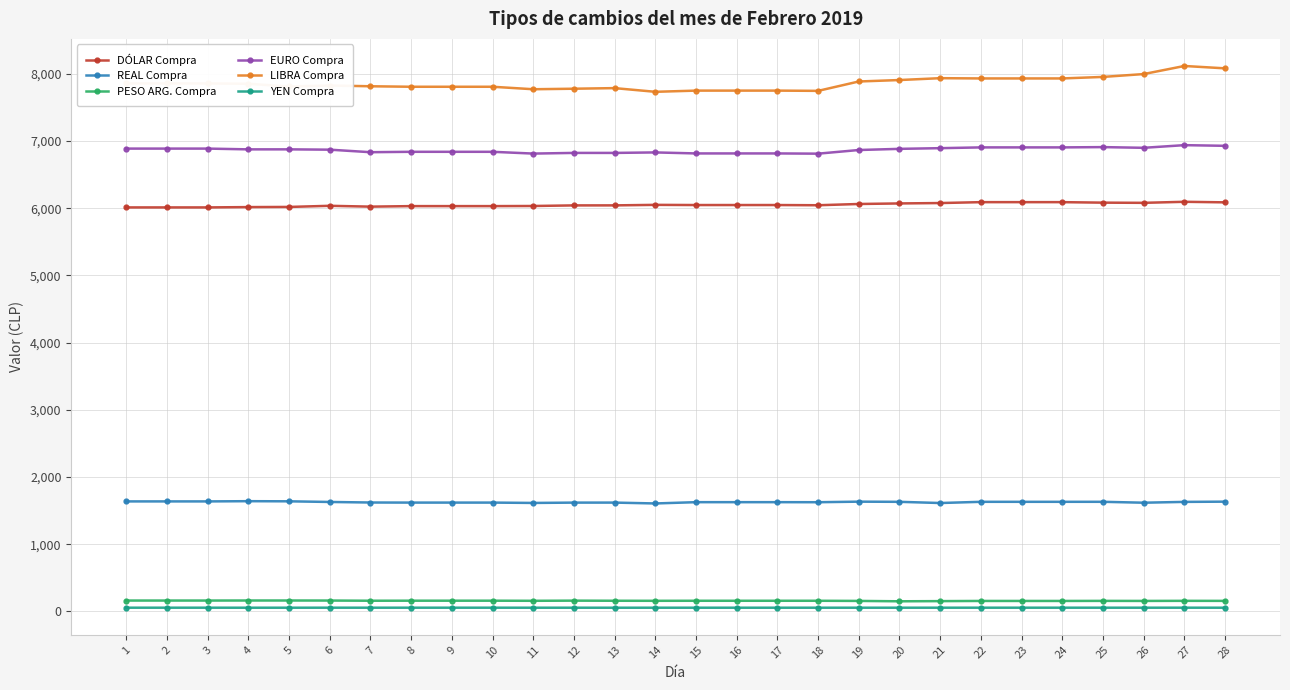

What is the difference between the maximum and minimum values in the LIBRA Compra series?

384.4